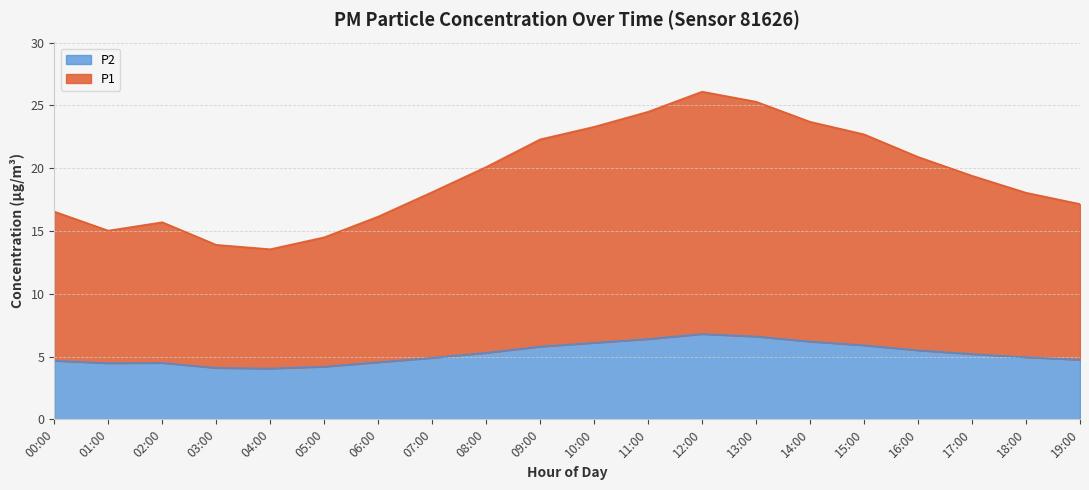

What is the difference between the highest and lowest values at 03:00?

9.8